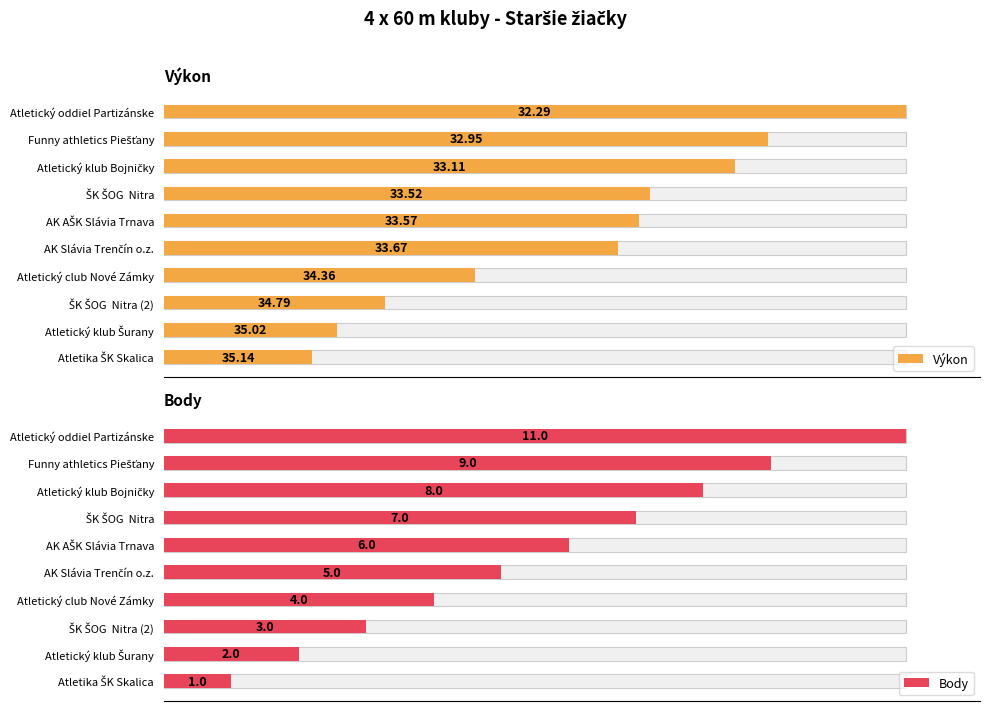

What is the approximate value of Výkon at 80?

64.1